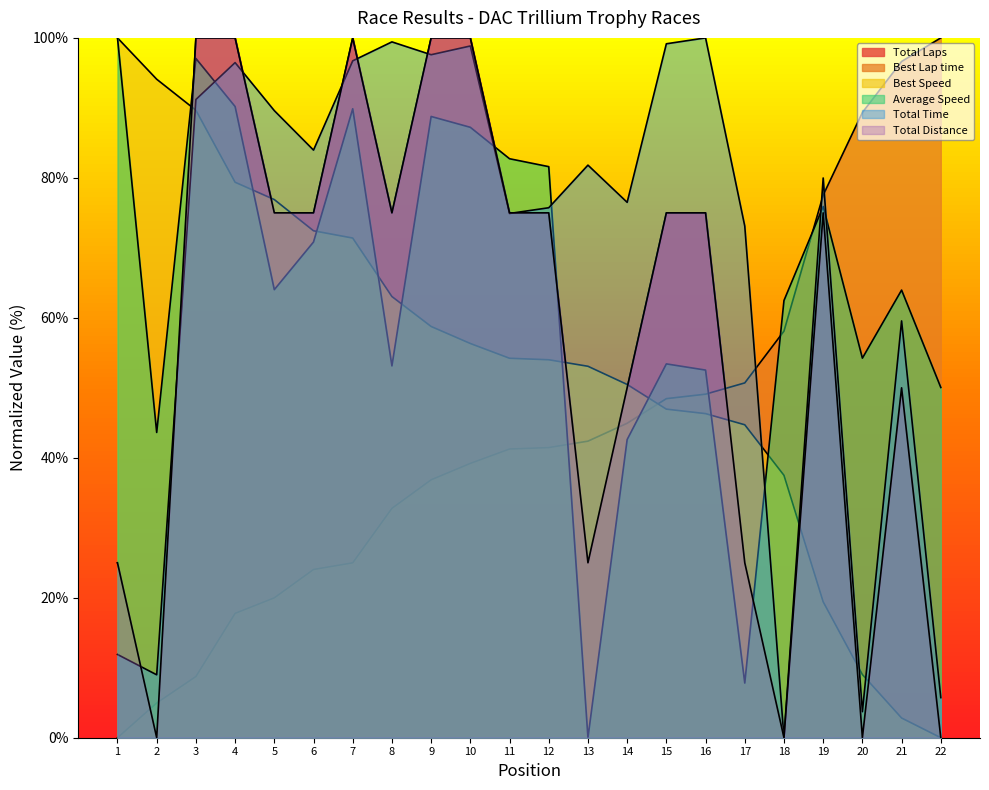

Where is the first local maximum for Total Time?

4